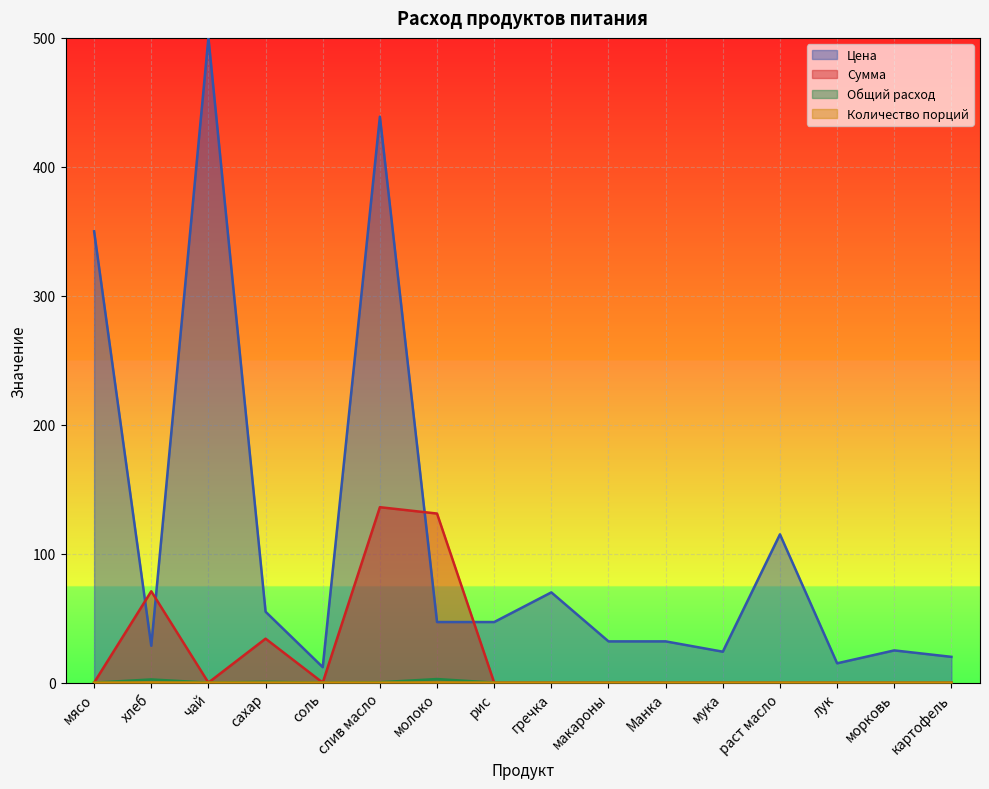

The value of Количество порций at картофель is 0.0. True or false?

True